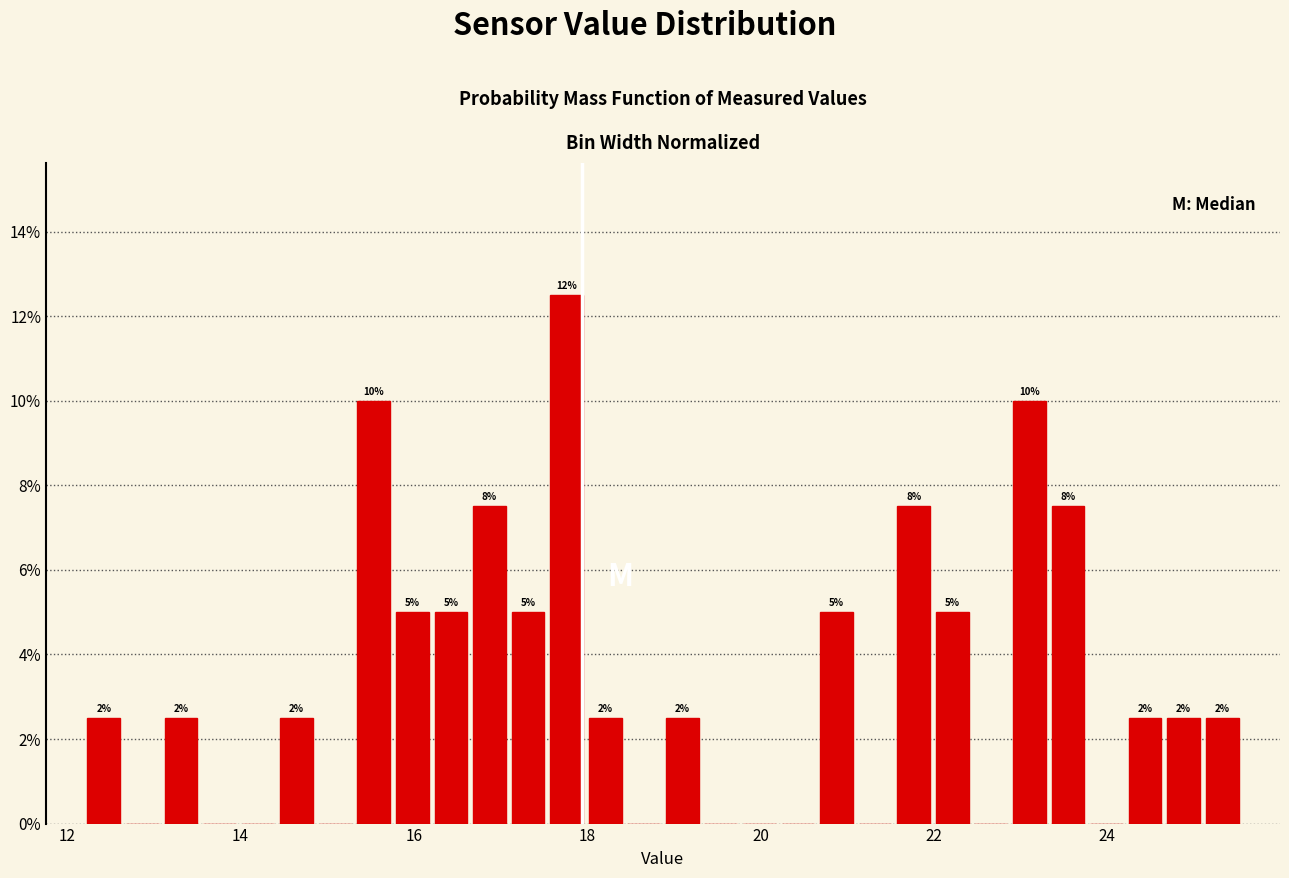

Around what value on the x-axis is the tallest bar? Give the approximate position of its centre, as read against the axis.

17.8